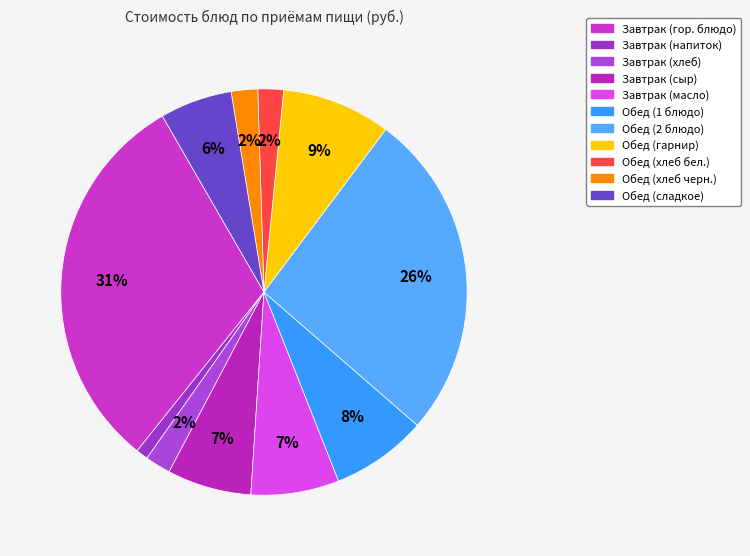

How many slices are in this pie chart?

11